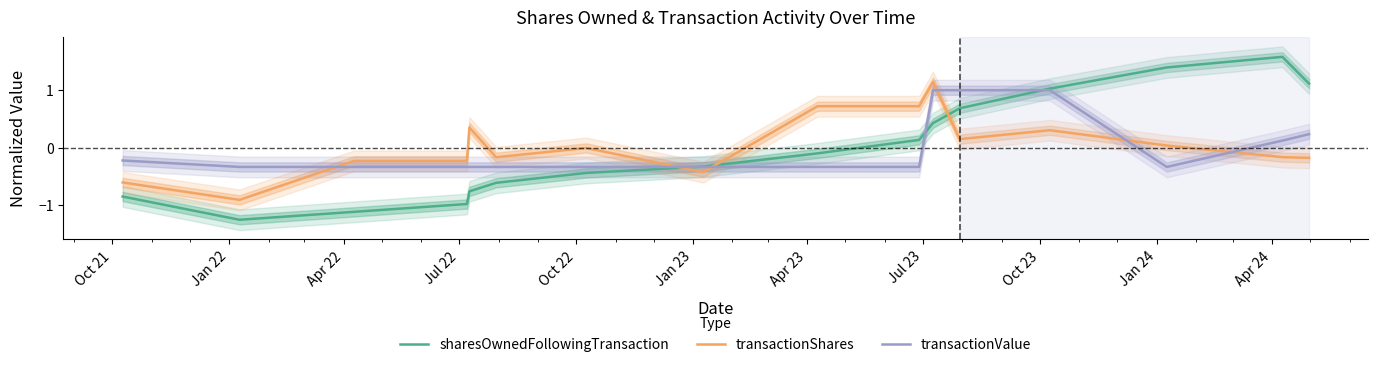

Which series has the widest spread of values?

sharesOwnedFollowingTransaction